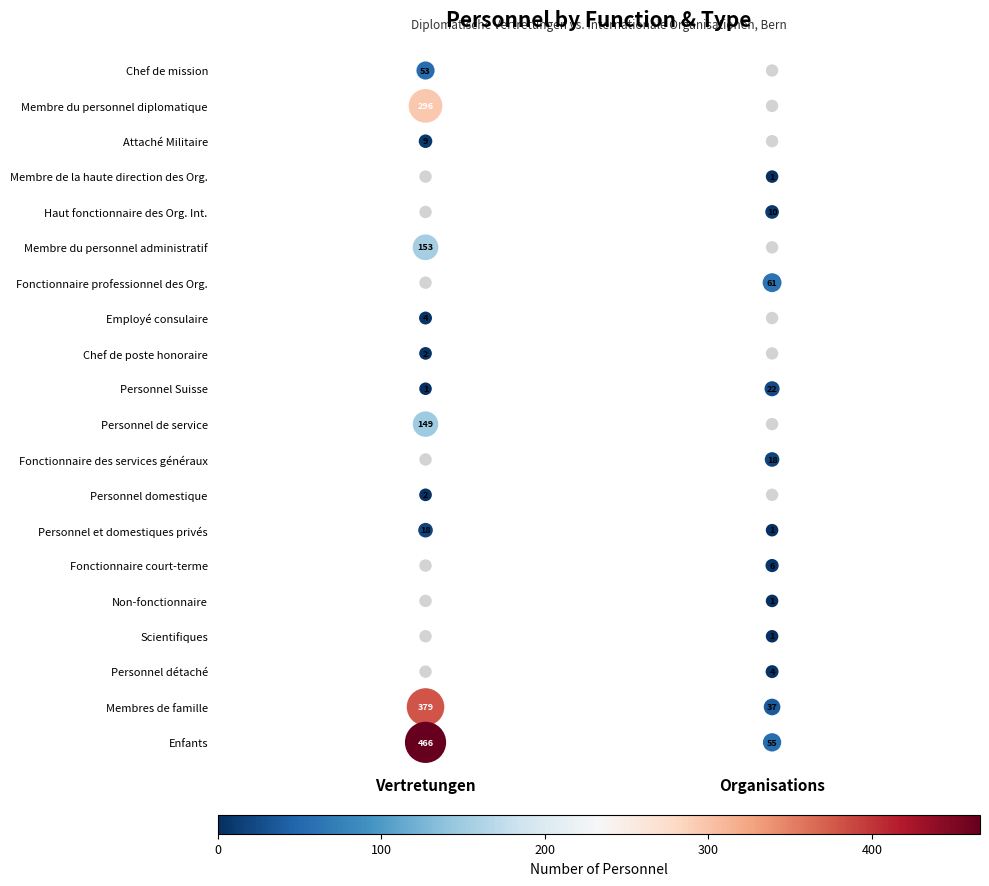

What is the sum of all Non-fonctionnaire values?

1